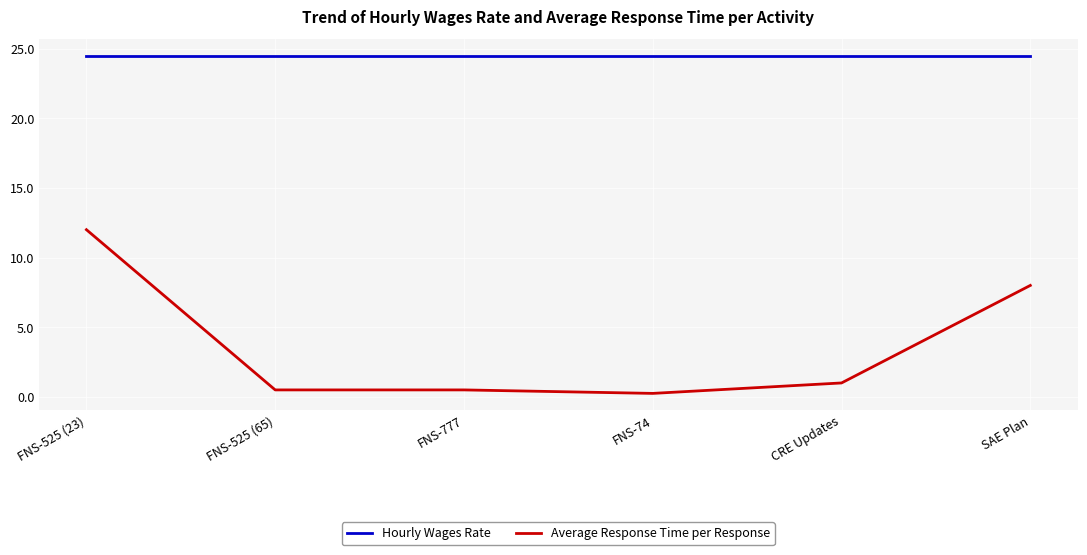

What position from the left is FNS-74?

4